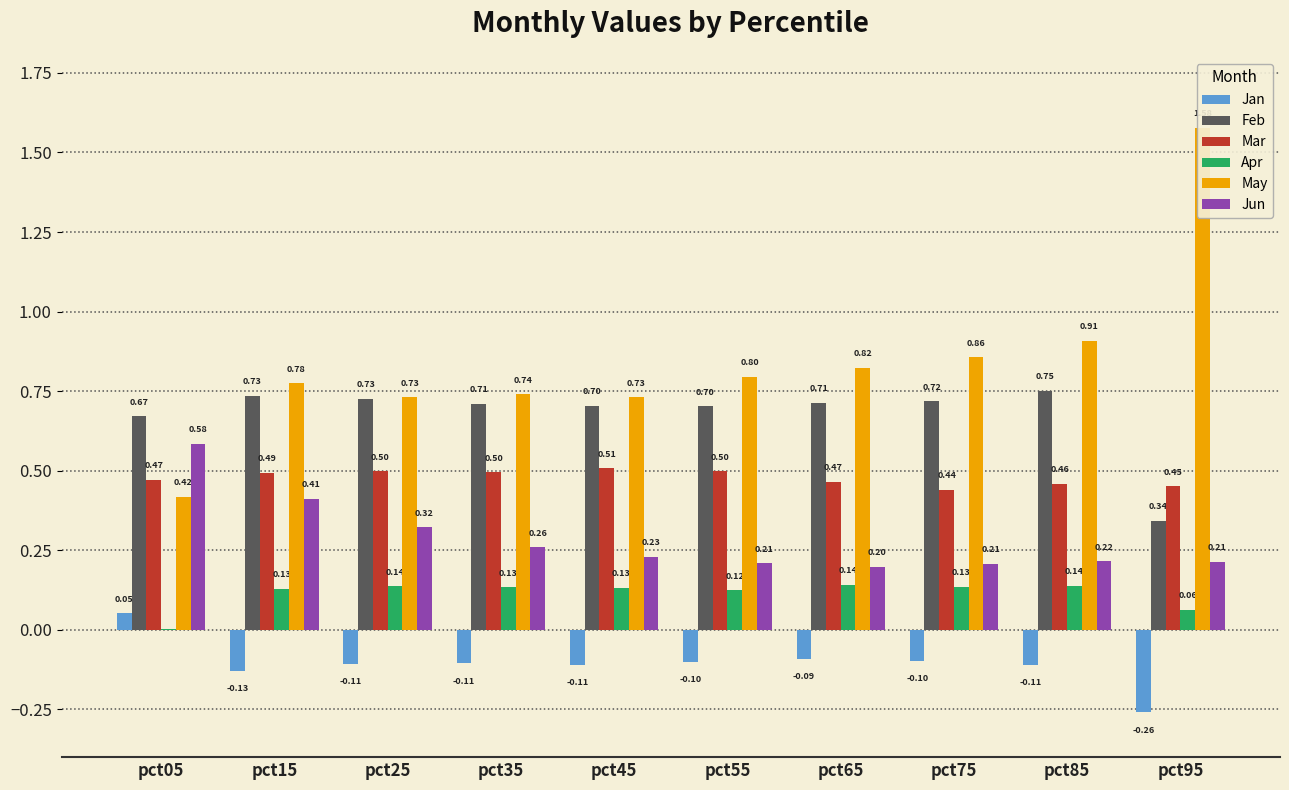

Which category has the highest value in the Mar series?

pct45